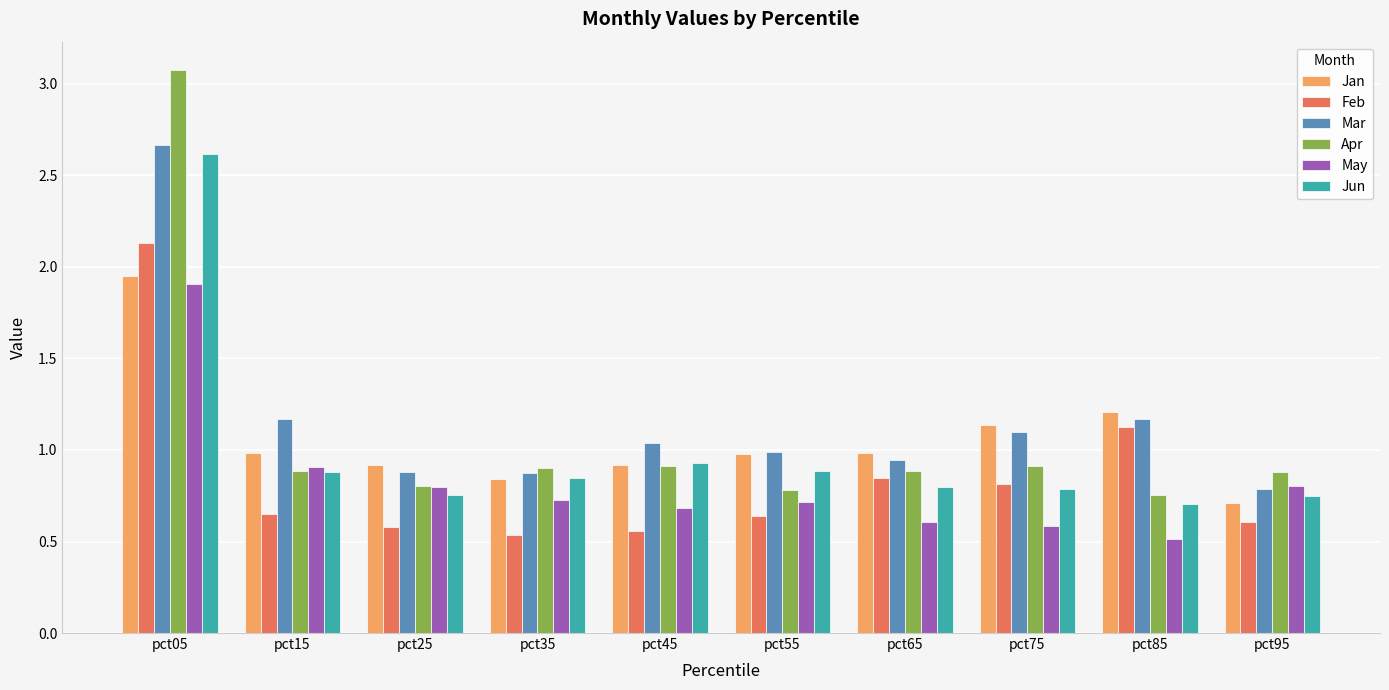

What are all the series names shown in the legend?

Jan, Feb, Mar, Apr, May, Jun